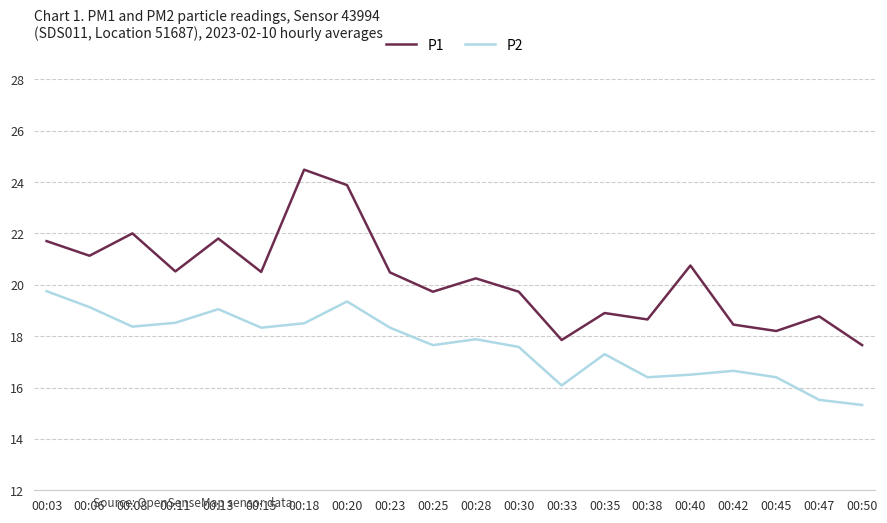

At how many categories does at least one series exceed 15?

20